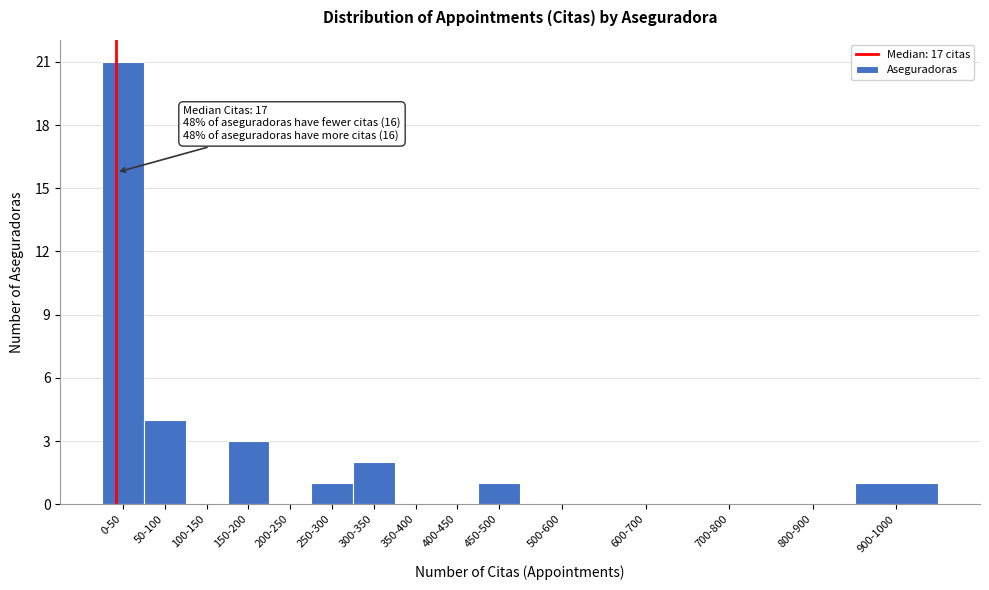

Reading left to right, extract all data points from this chart.

0-50=21	50-100=4	100-150=0	150-200=3	200-250=0	250-300=1	300-350=2	350-400=0	400-450=0	450-500=1	500-600=0	600-700=0	700-800=0	800-900=0	900-1000=1